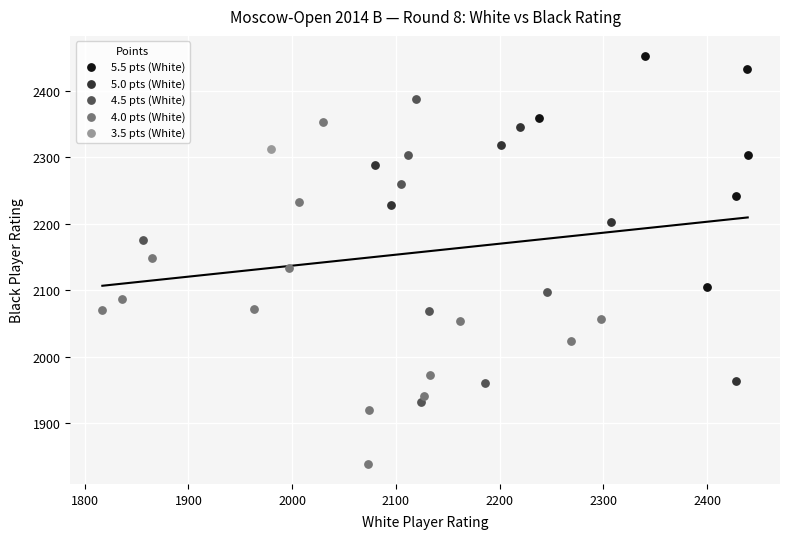

What are all the series names shown in the legend?

5.5 pts (White), 5.0 pts (White), 4.5 pts (White), 4.0 pts (White), 3.5 pts (White)